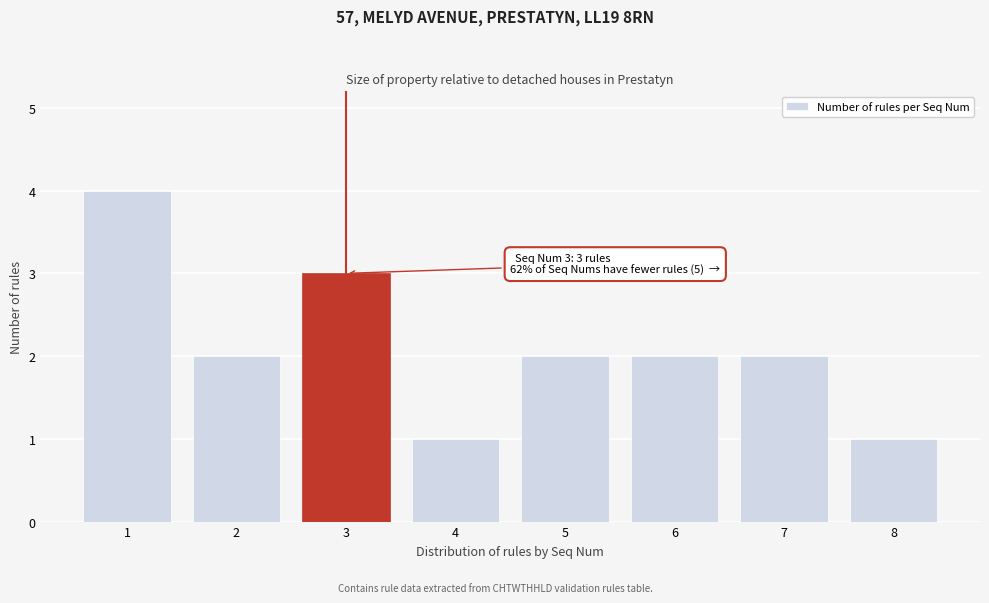

Reading left to right, transcribe all the data shown in this chart.

1=4	2=2	3=3	4=1	5=2	6=2	7=2	8=1